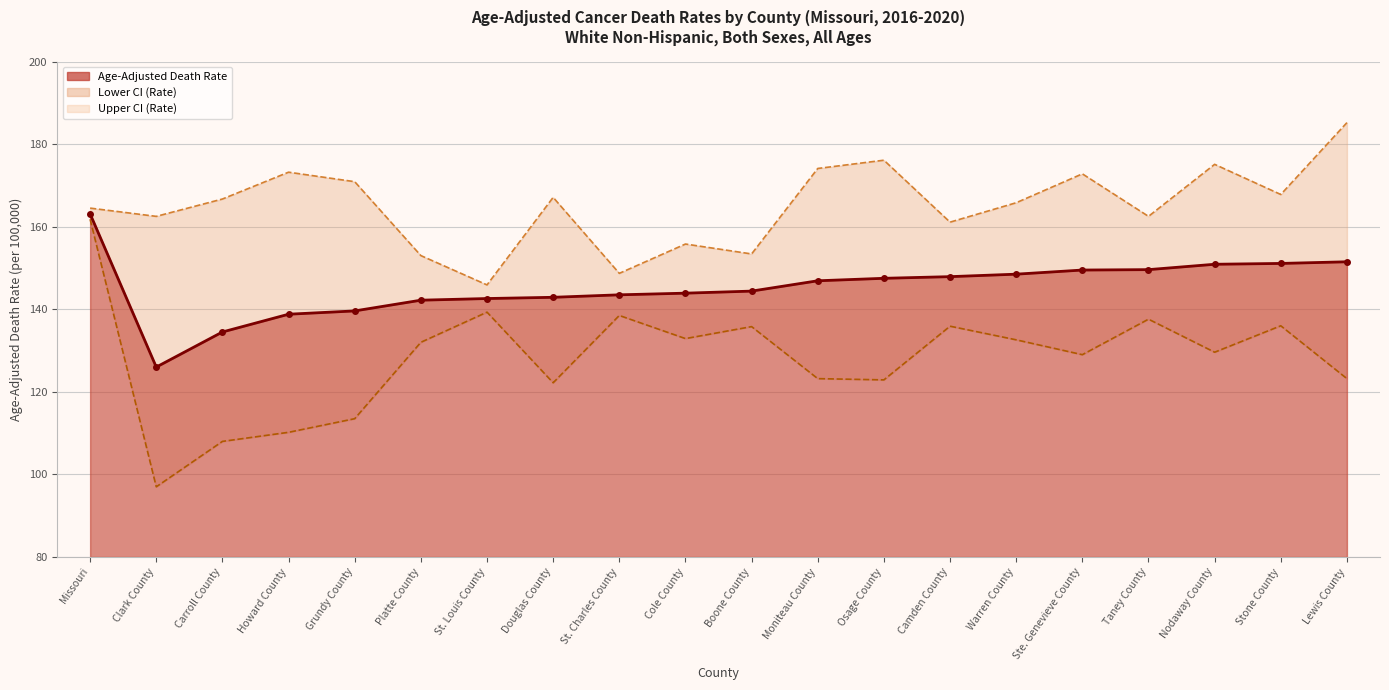

Where is Age-Adjusted Death Rate nearest to the value 144?

Cole County